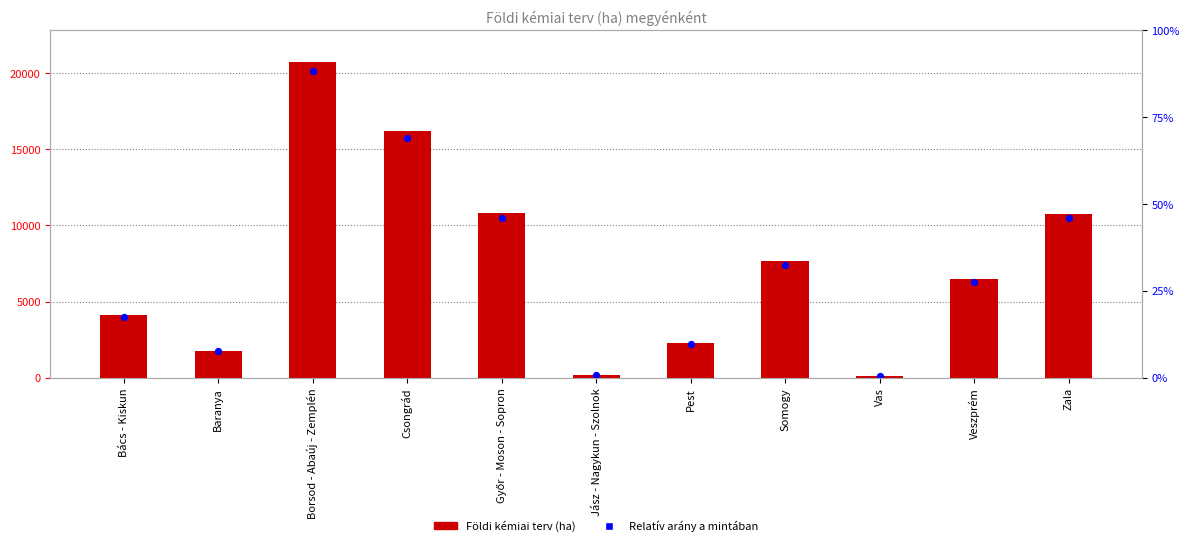

Is the value of Földi kémiai terv (ha) at Vas greater than the value of Relatív arány a mintában at Vas?

Yes